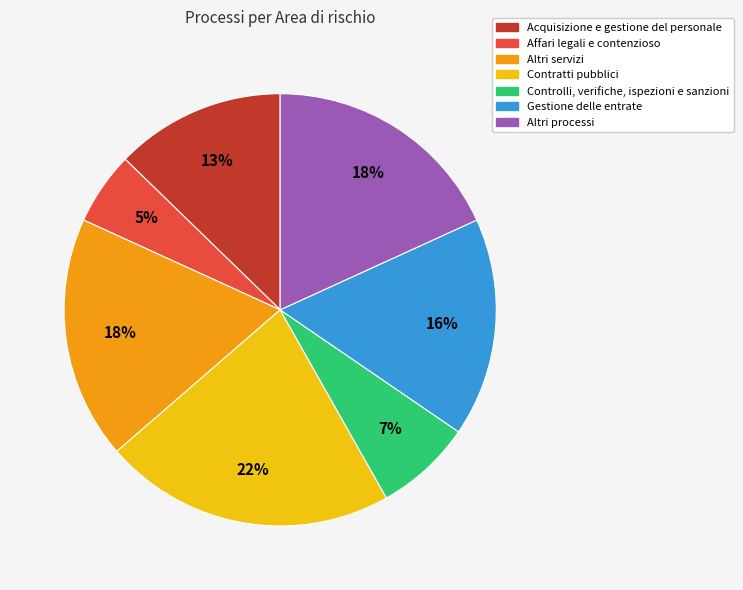

Which has a higher value, Gestione delle entrate or Altri processi?

Altri processi